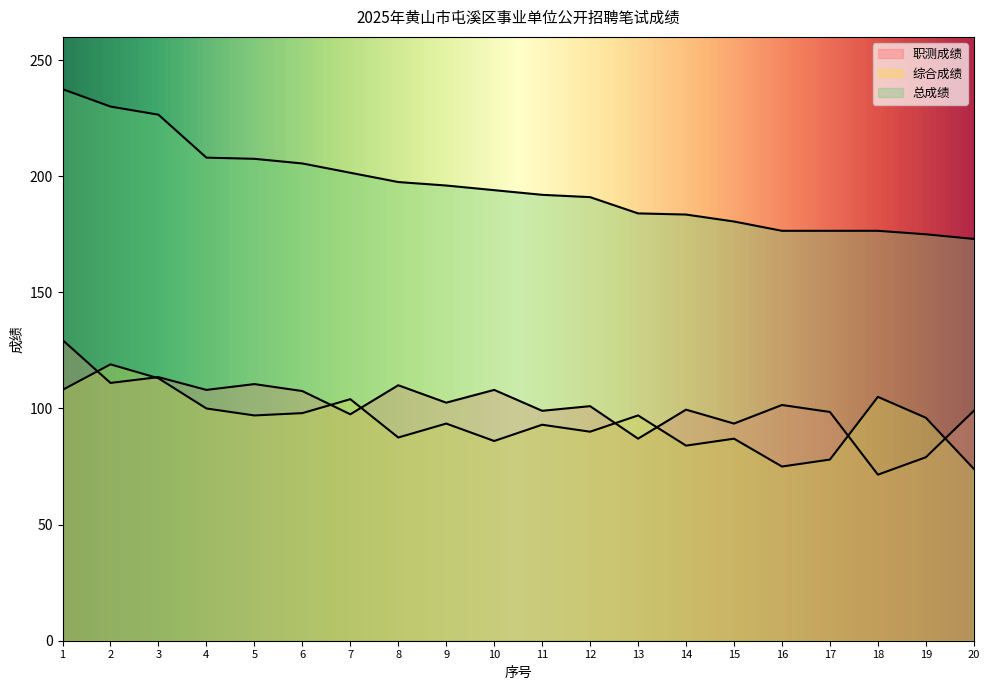

Reading left to right, extract all data points from this chart.

职测成绩: 1=129.5	2=111.0	3=113.5	4=108.0	5=110.5	6=107.5	7=97.5	8=110.0	9=102.5	10=108.0	11=99.0	12=101.0	13=87.0	14=99.5	15=93.5	16=101.5	17=98.5	18=71.5	19=79.0	20=99.0
综合成绩: 1=108.0	2=119.0	3=113.0	4=100.0	5=97.0	6=98.0	7=104.0	8=87.5	9=93.5	10=86.0	11=93.0	12=90.0	13=97.0	14=84.0	15=87.0	16=75.0	17=78.0	18=105.0	19=96.0	20=74.0
总成绩: 1=237.5	2=230.0	3=226.5	4=208.0	5=207.5	6=205.5	7=201.5	8=197.5	9=196.0	10=194.0	11=192.0	12=191.0	13=184.0	14=183.5	15=180.5	16=176.5	17=176.5	18=176.5	19=175.0	20=173.0